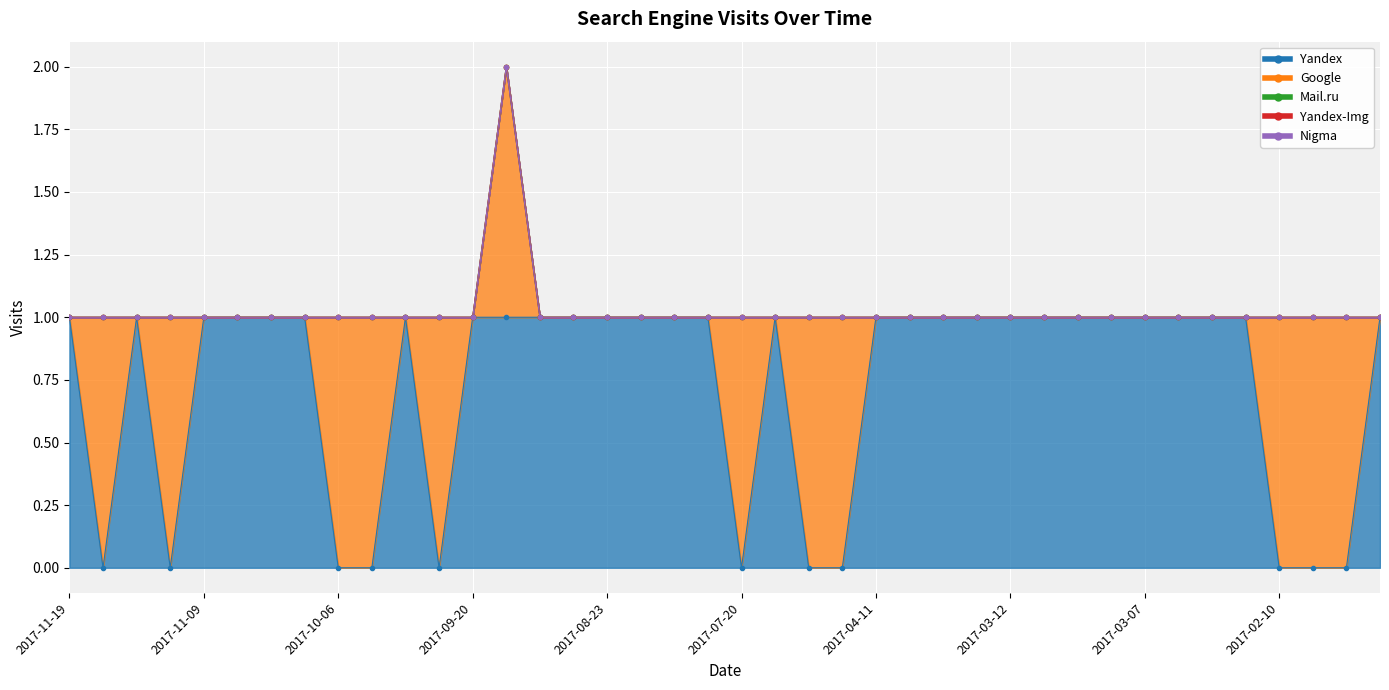

What is the value of the Yandex point at the 6th from the left?

1